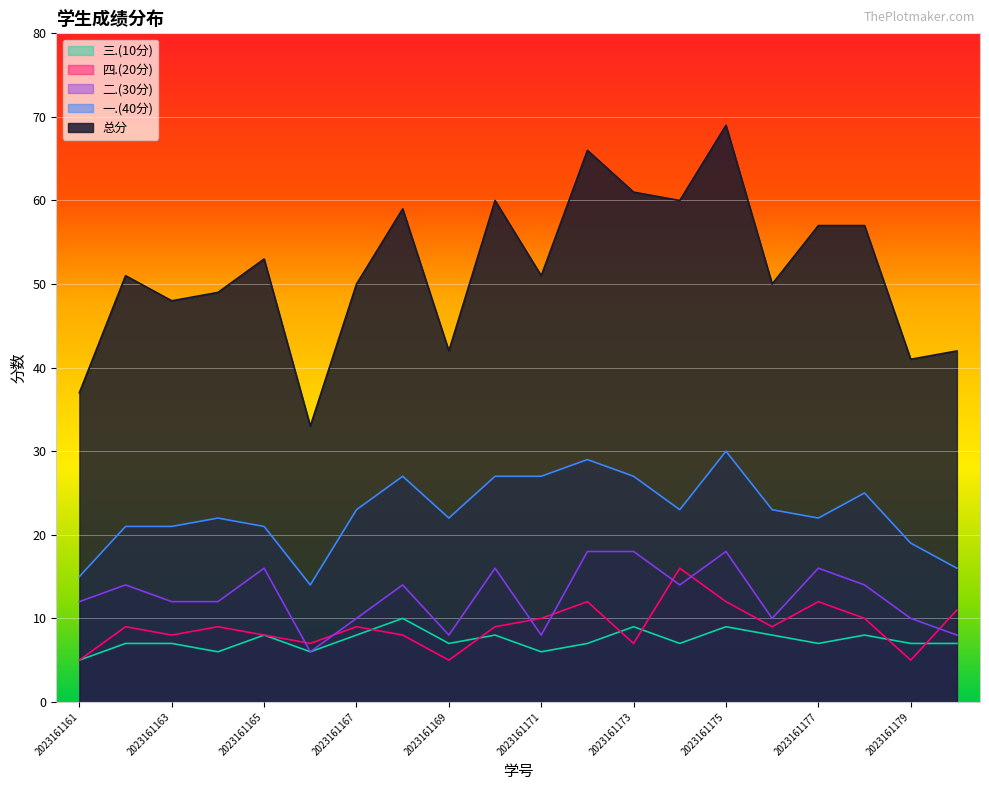

At which category does 四.(20分) reach its first local peak?

2023161162